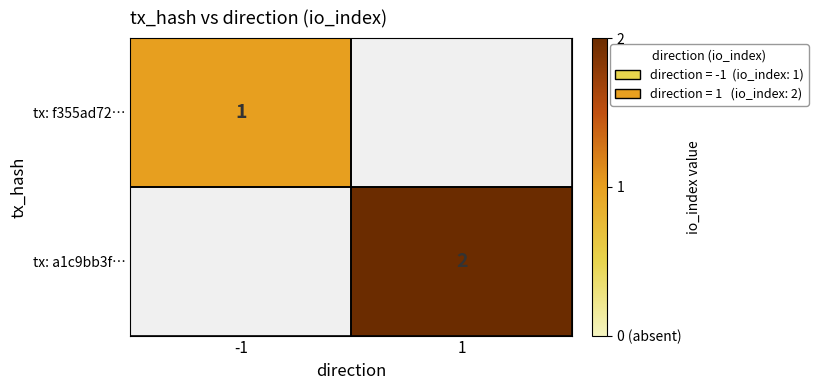

True or false: tx: a1c9bb3f… has a value of 1 at 1.

False